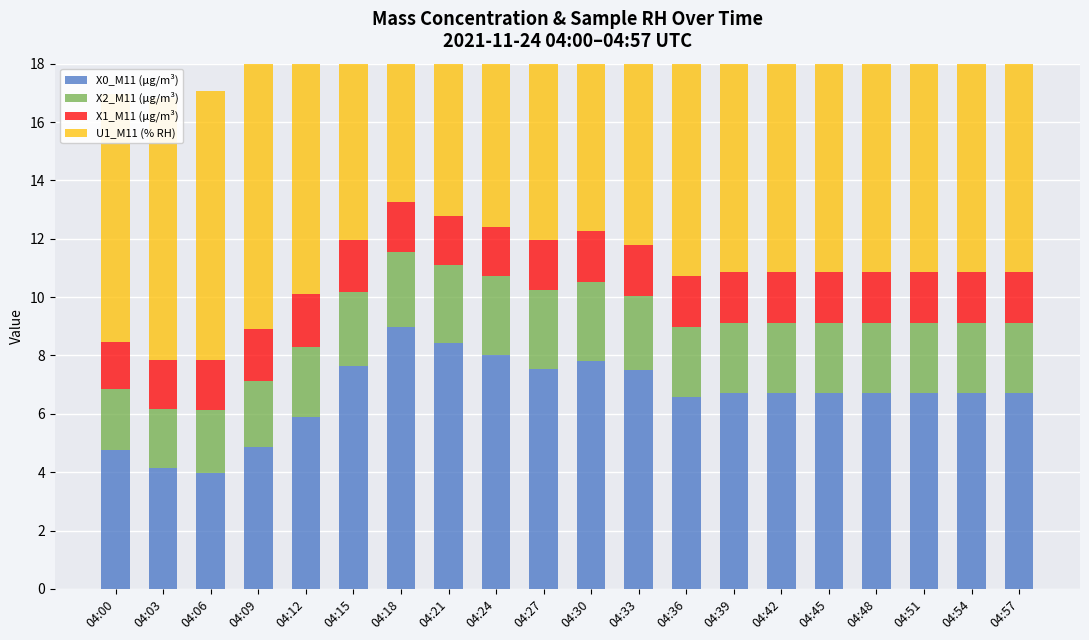

What is the difference between the maximum and minimum values in the X1_M11 (μg/m³) series?

0.2